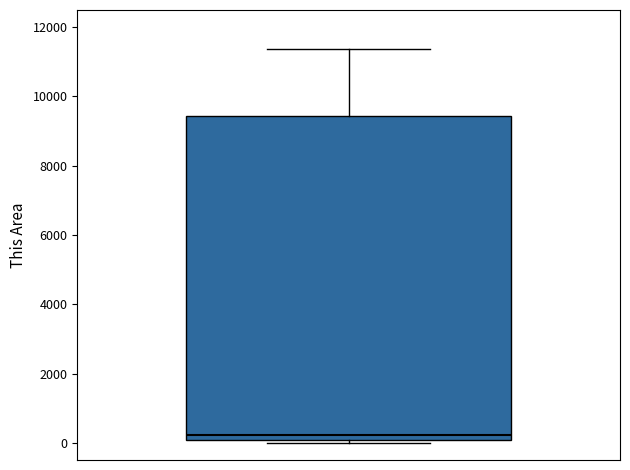

Transcribe this box plot: give where the median line is, the range the box spans, and where the two whiskers end, as read against the y-axis. The values are not printed on the chart, so give them approximately, as read against the axis.

median 200, box 0 to 9400, whiskers 0 (just below the box's lower edge) to 11400